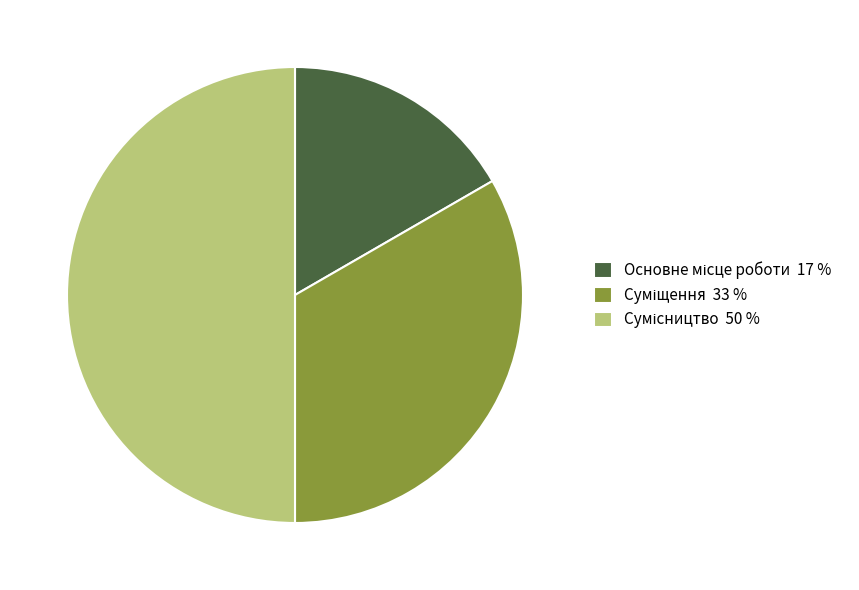

To the nearest percent, what is the difference between the largest and smallest slice percentages?

33%